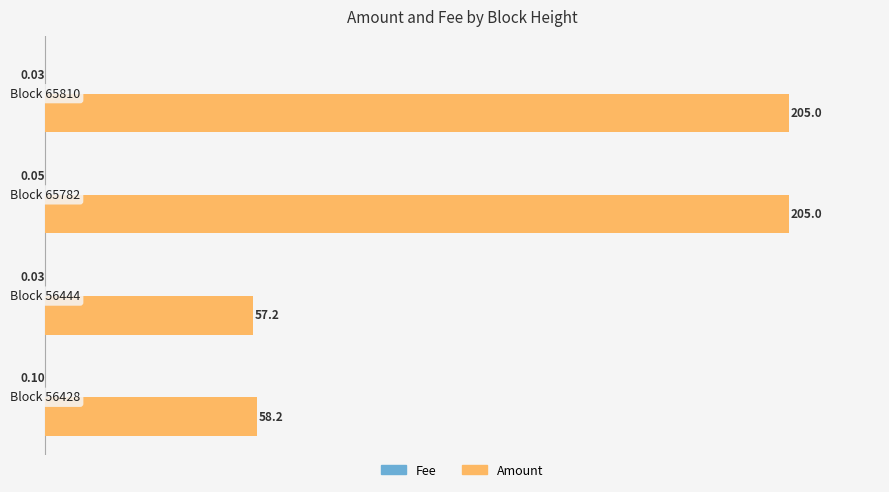

Which series has the largest total across all categories?

Amount